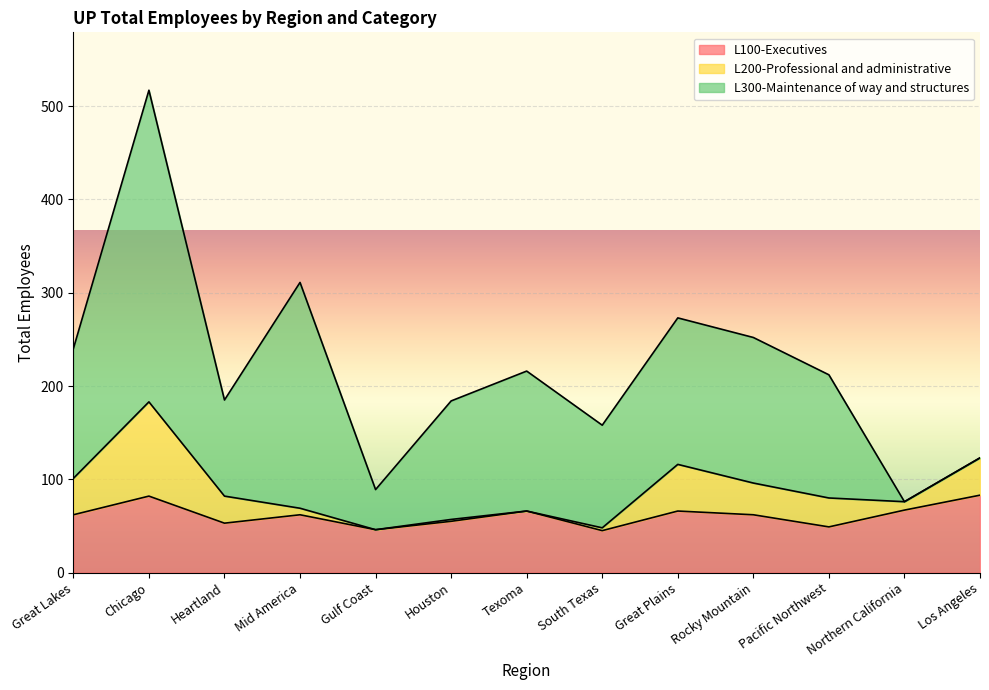

How many times do L200-Professional and administrative and L300-Maintenance of way and structures cross each other?

1